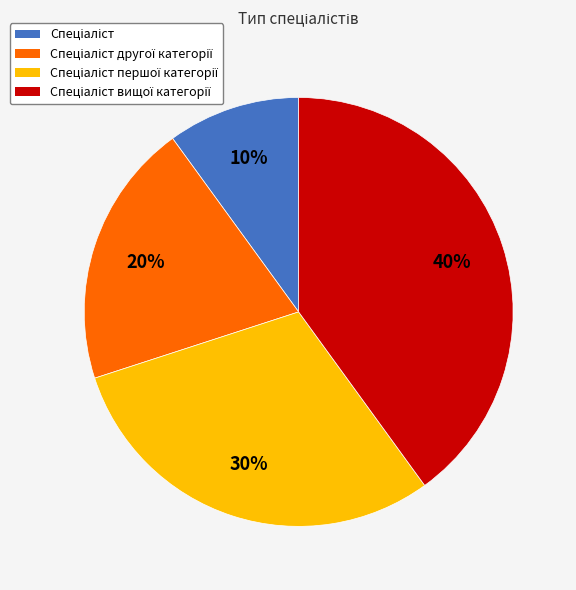

To the nearest percent, what is the difference between the largest and smallest slice percentages?

30%